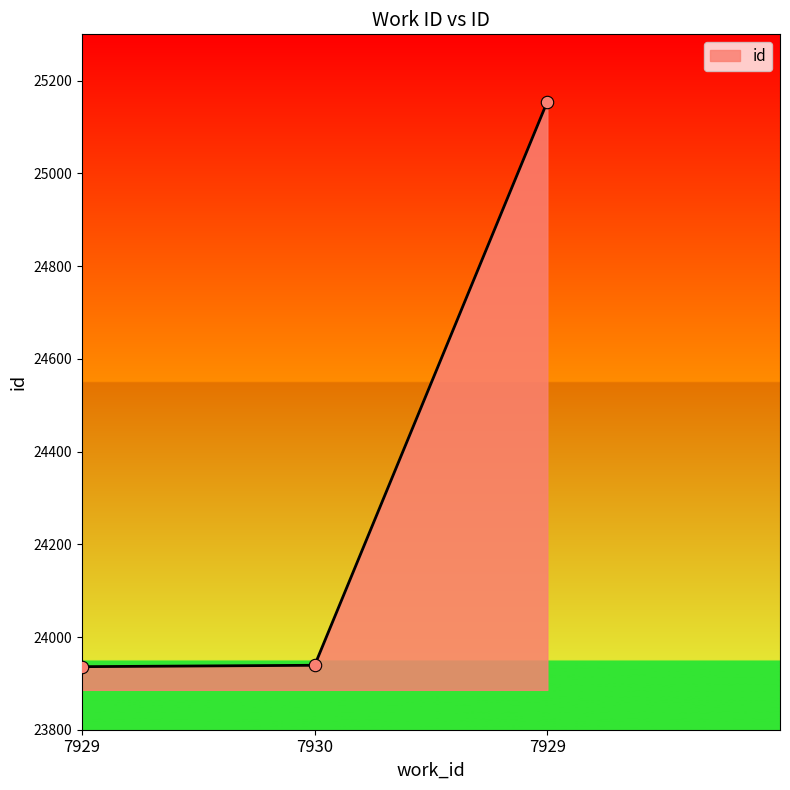

What is the change in value from 7930 to 7929?

+1216